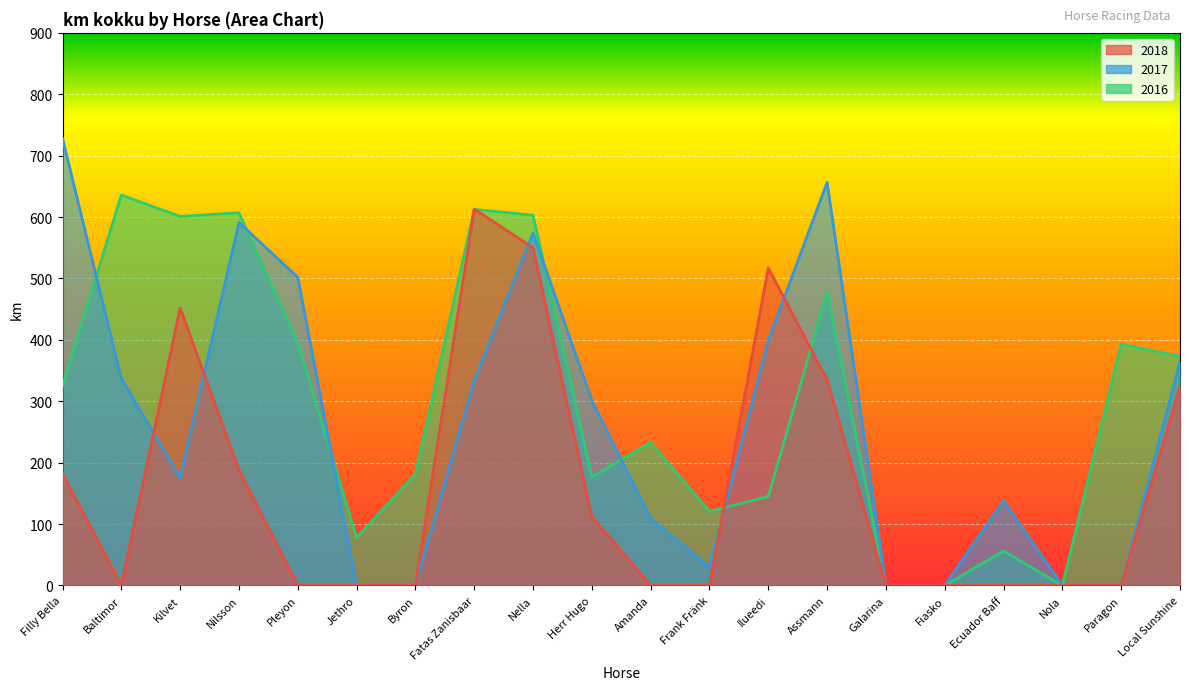

How many lines are shown in the chart?

3